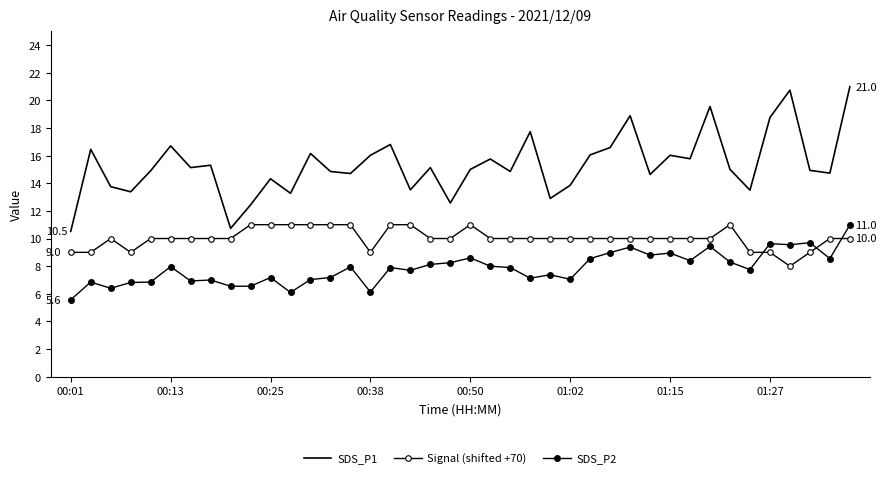

Does the chart have visible grid lines?

No